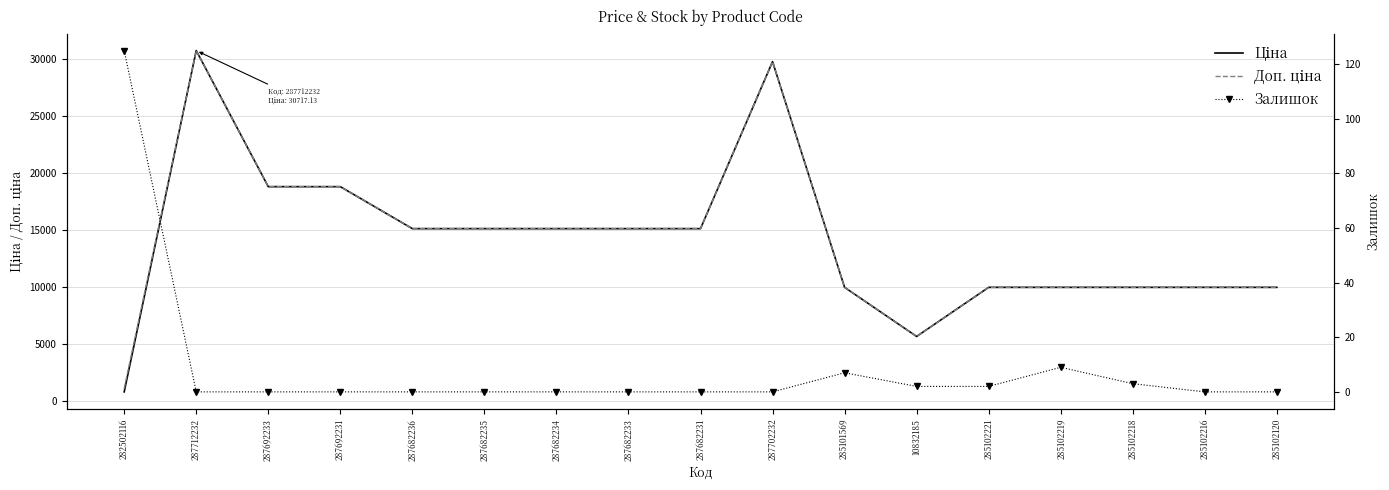

Where is the first local maximum for Ціна?

287712232